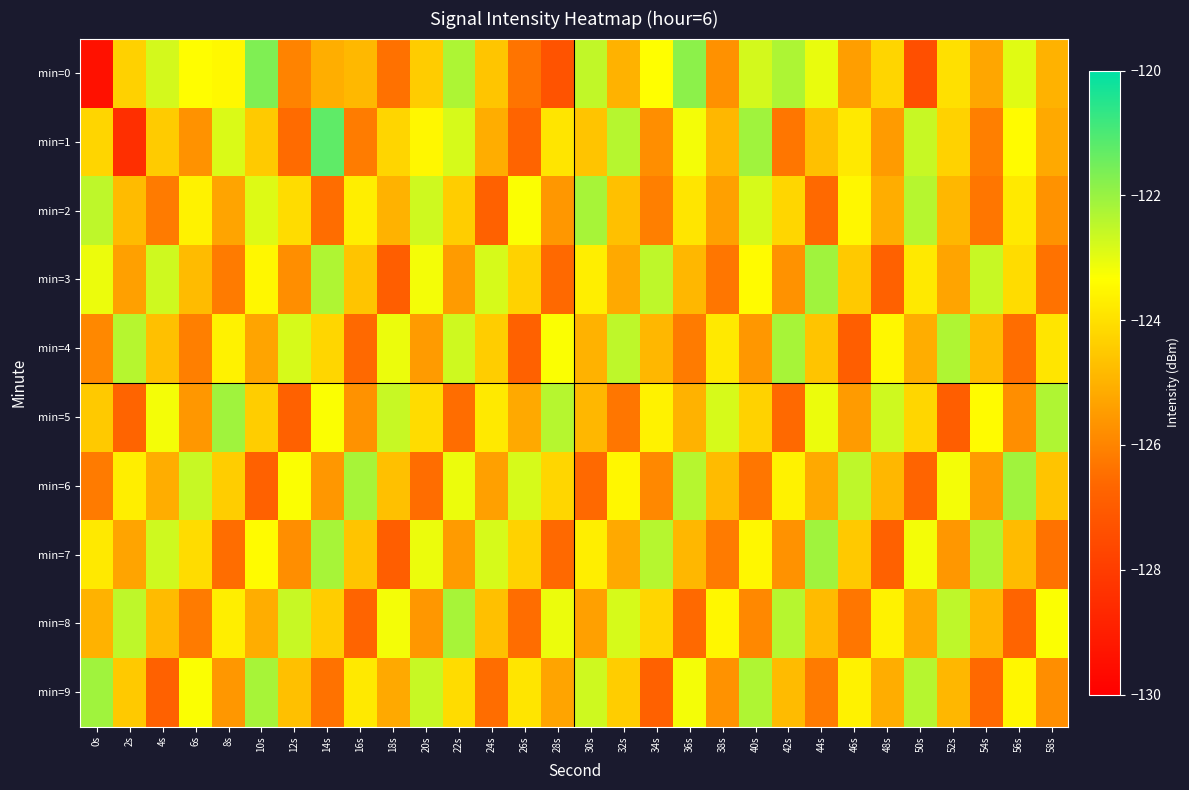

At which category does the chart reach its minimum across all series?

0s